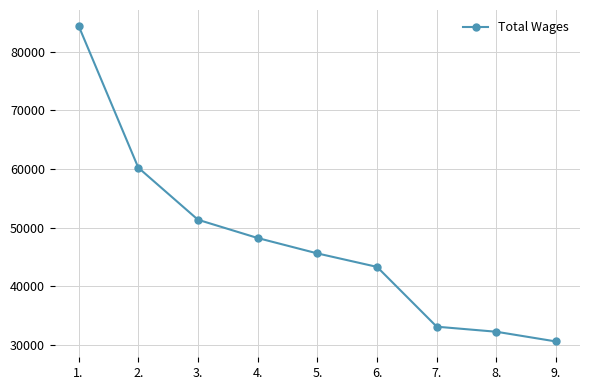

What is the sum of all values?

429230